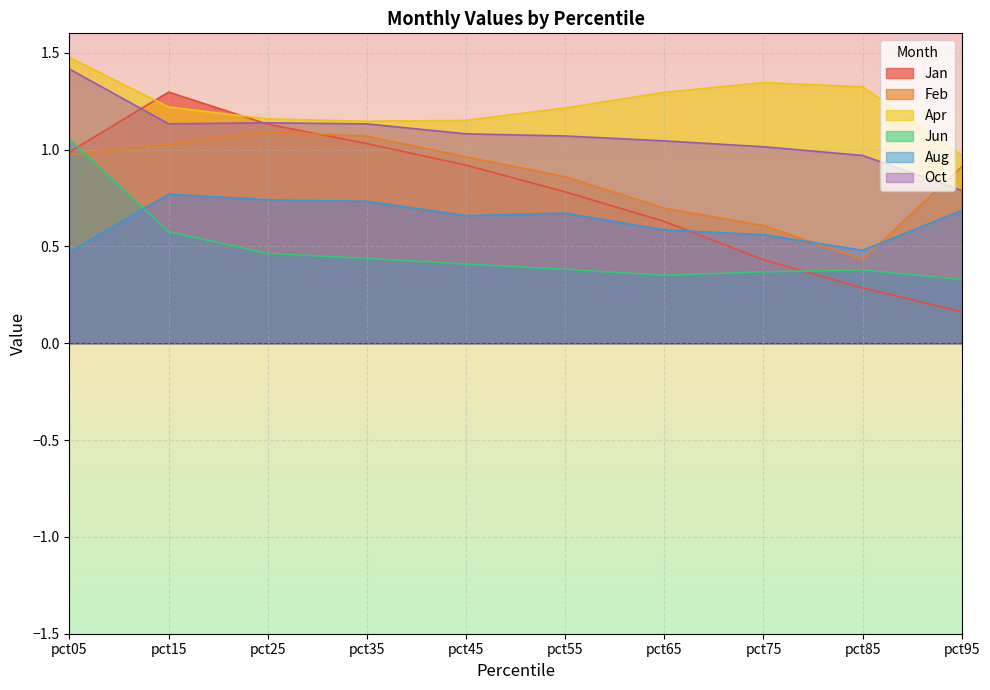

What is the spread (max minus min) of values at pct25?

0.7